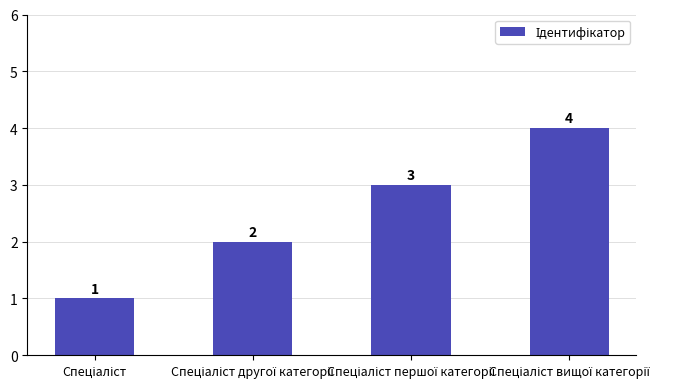

What is the greatest value displayed?

4